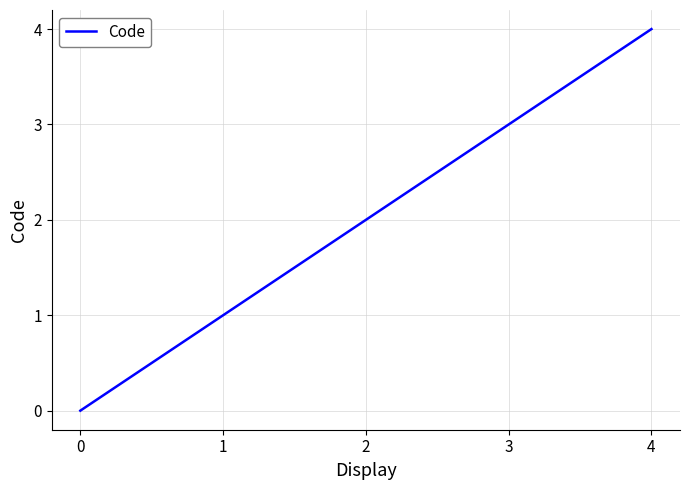

Approximately how many times larger is the value at 3 compared to 1?

3.0